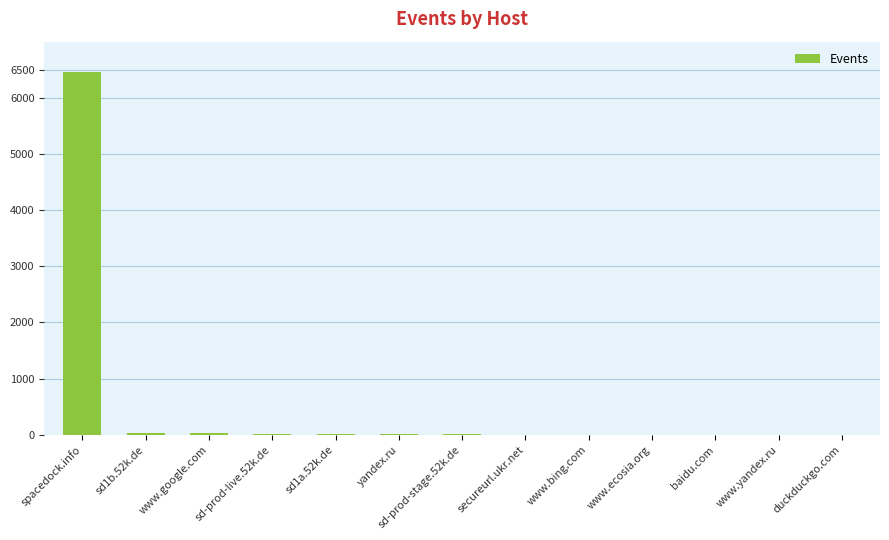

Between spacedock.info and duckduckgo.com, which is larger?

spacedock.info